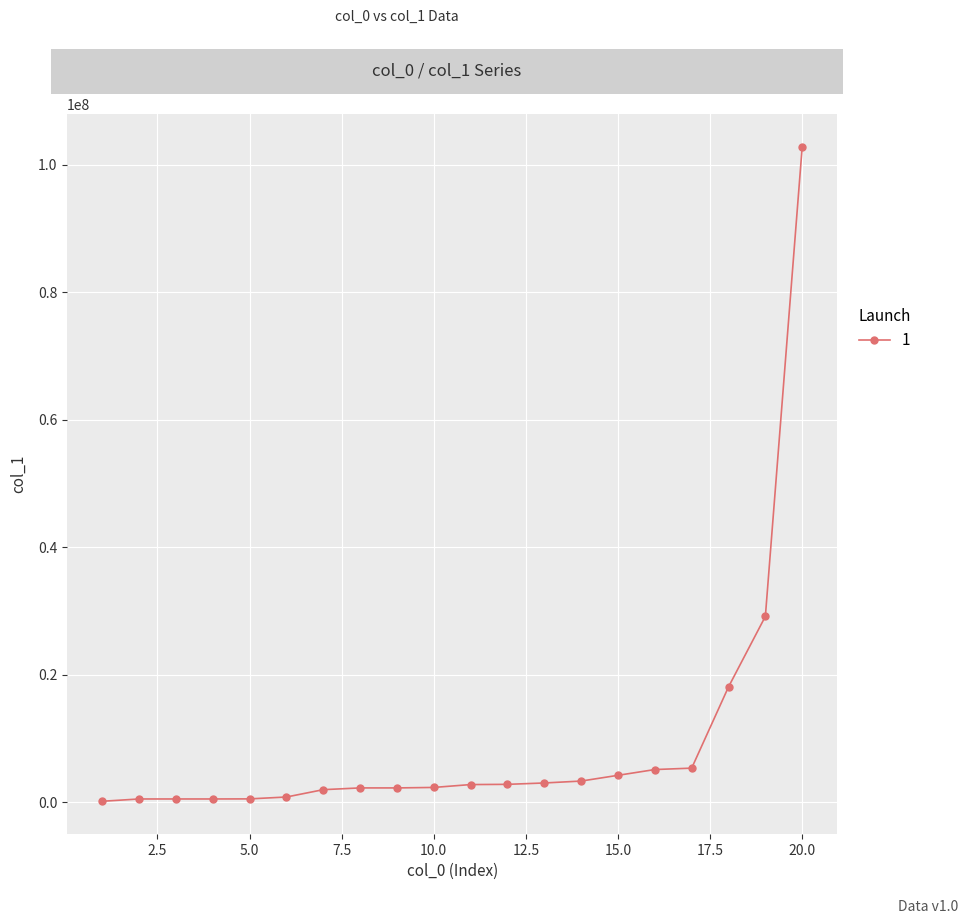

What is the greatest value displayed?

102823291